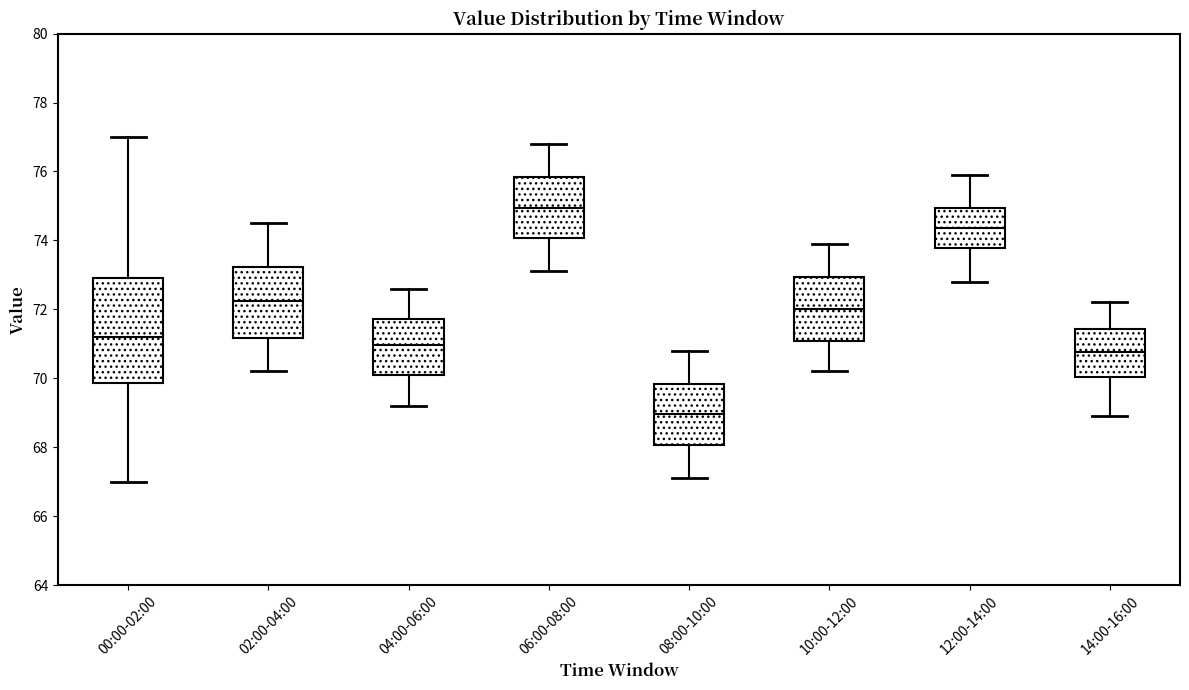

Where is the upper edge of the box for 02:00-04:00 on the y-axis? The values are not printed on the chart, so give them approximately, as read against the axis.

73.2